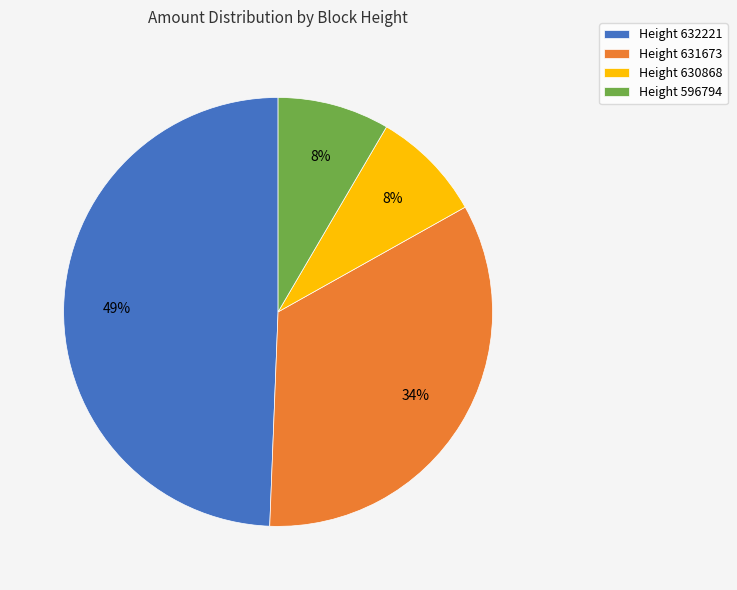

Which category has the biggest portion of the pie?

Height 632221